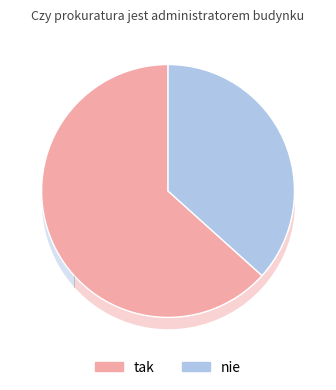

Rank the categories by value from lowest to highest.

nie, tak